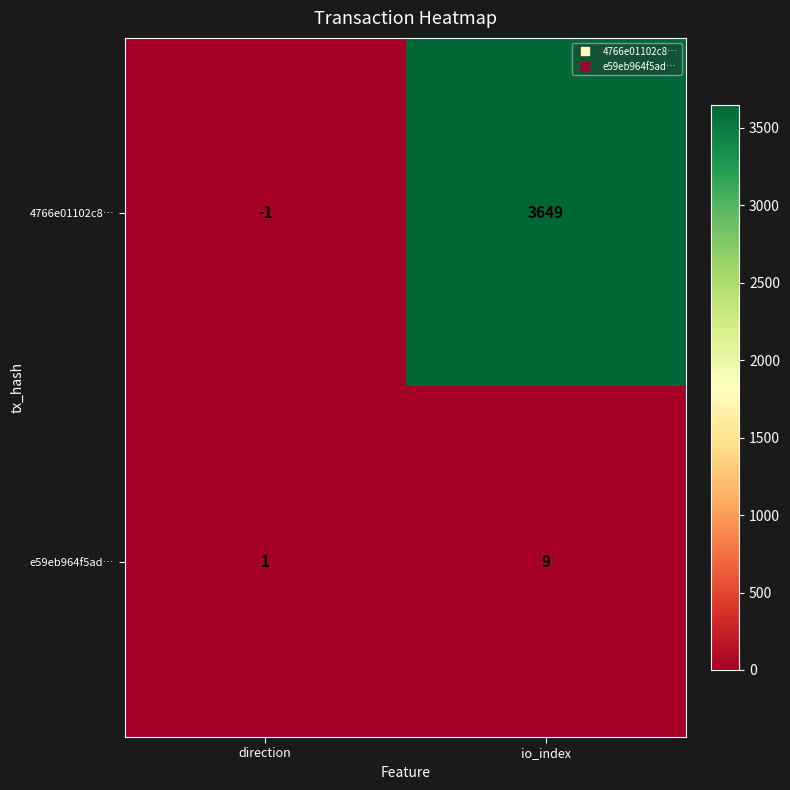

The 4766e01102c8… series shows 5245 at io_index. True or false?

False